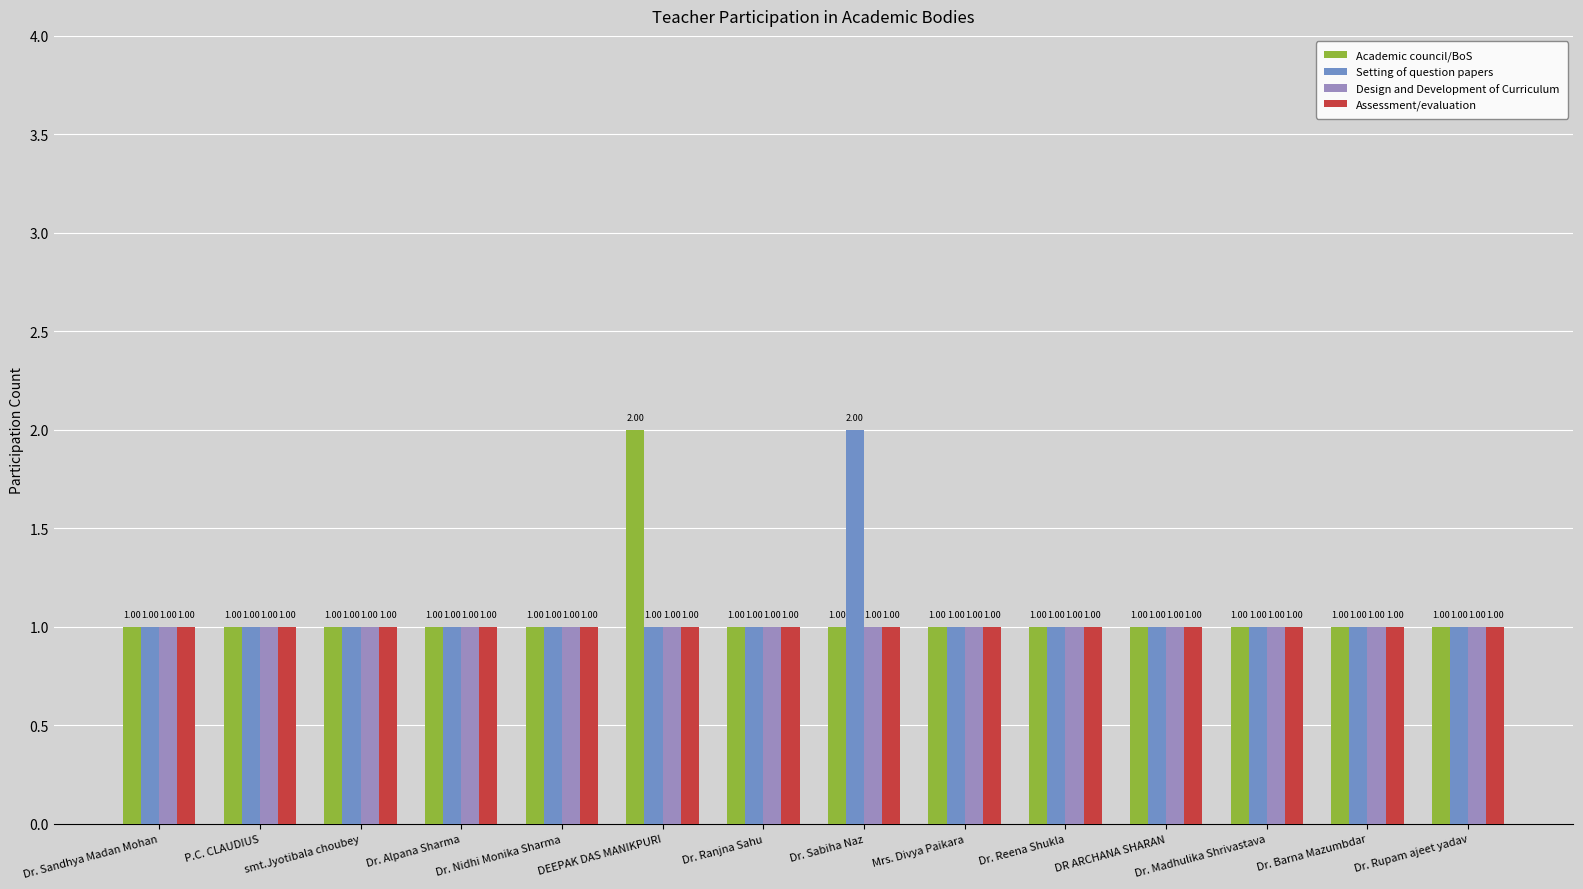

What is the average value of the Academic council/BoS series?

1